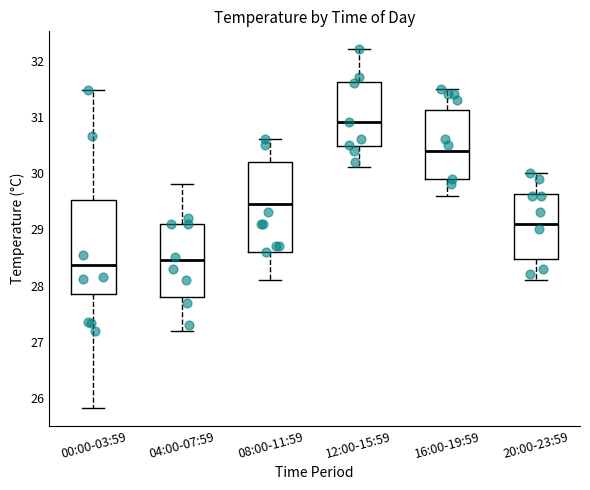

Reading left to right, read every box against the y-axis: the position of its median line, the range the box covers, and the ends of its whiskers. The values are not printed on the chart, so give them approximately, as read against the axis.

00:00-03:59: median 28.4, box 27.9 to 29.5, whiskers 25.8 to 31.5
04:00-07:59: median 28.5, box 27.8 to 29.1, whiskers 27.2 to 29.8
08:00-11:59: median 29.5, box 28.6 to 30.2, whiskers 28.1 to 30.6
12:00-15:59: median 30.9, box 30.5 to 31.6, whiskers 30.1 to 32.2
16:00-19:59: median 30.4, box 29.9 to 31.1, whiskers 29.6 to 31.5
20:00-23:59: median 29.1, box 28.5 to 29.6, whiskers 28.1 to 30.0